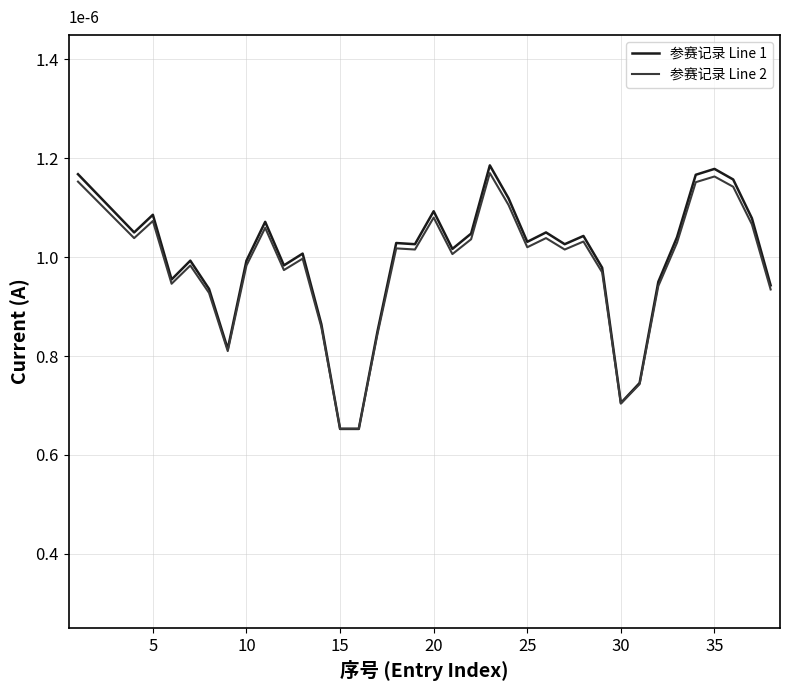

Count the 参赛记录 Line 1 values in the range 0 to 1.

38